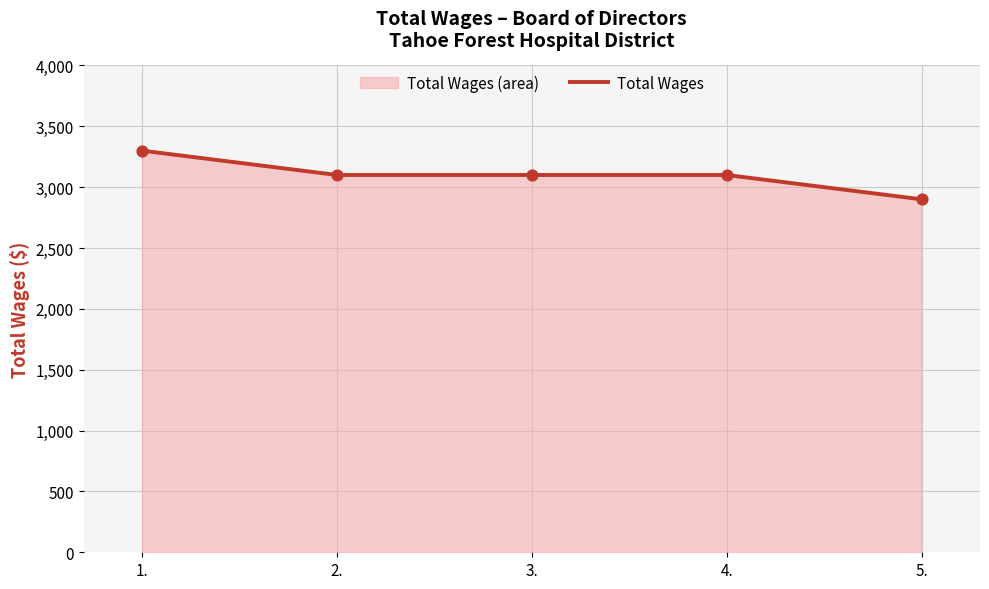

What is the ratio of the value at 2. to the value at 4.?

1.0